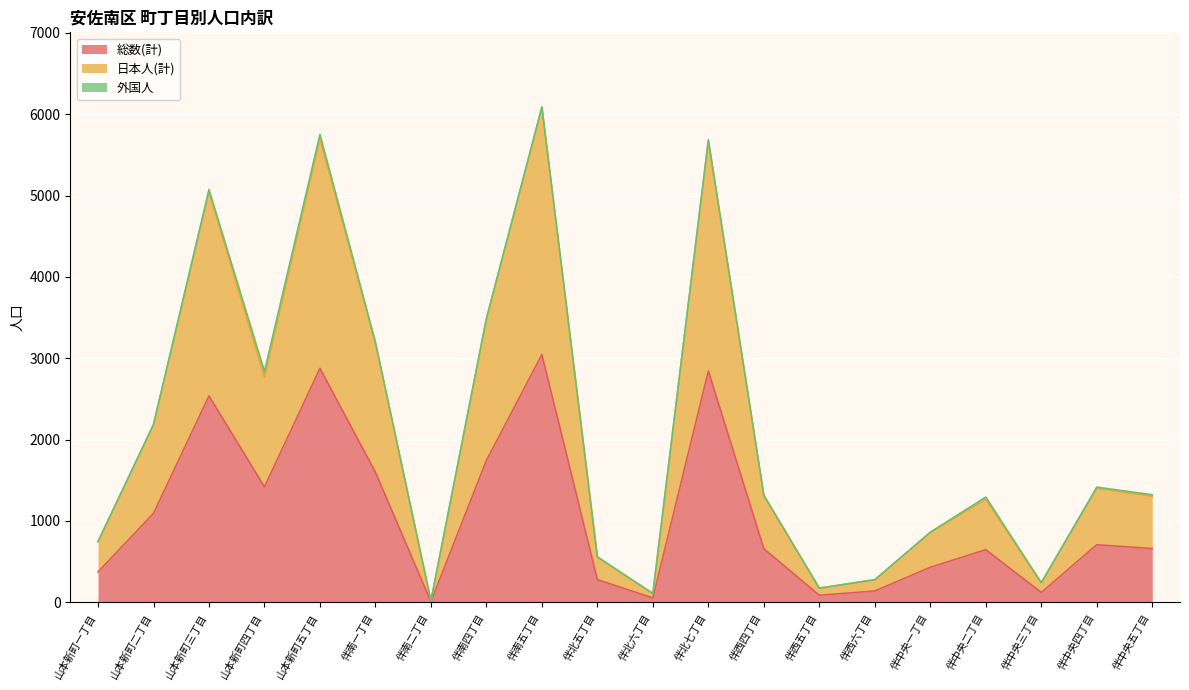

What is the sum of all 総数(計) values?

21326